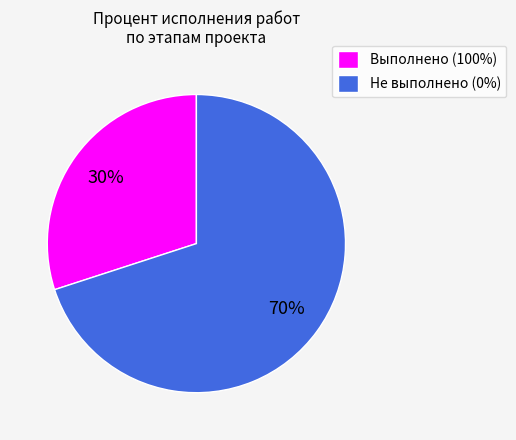

Rank the categories by value from highest to lowest.

Не выполнено (0%), Выполнено (100%)